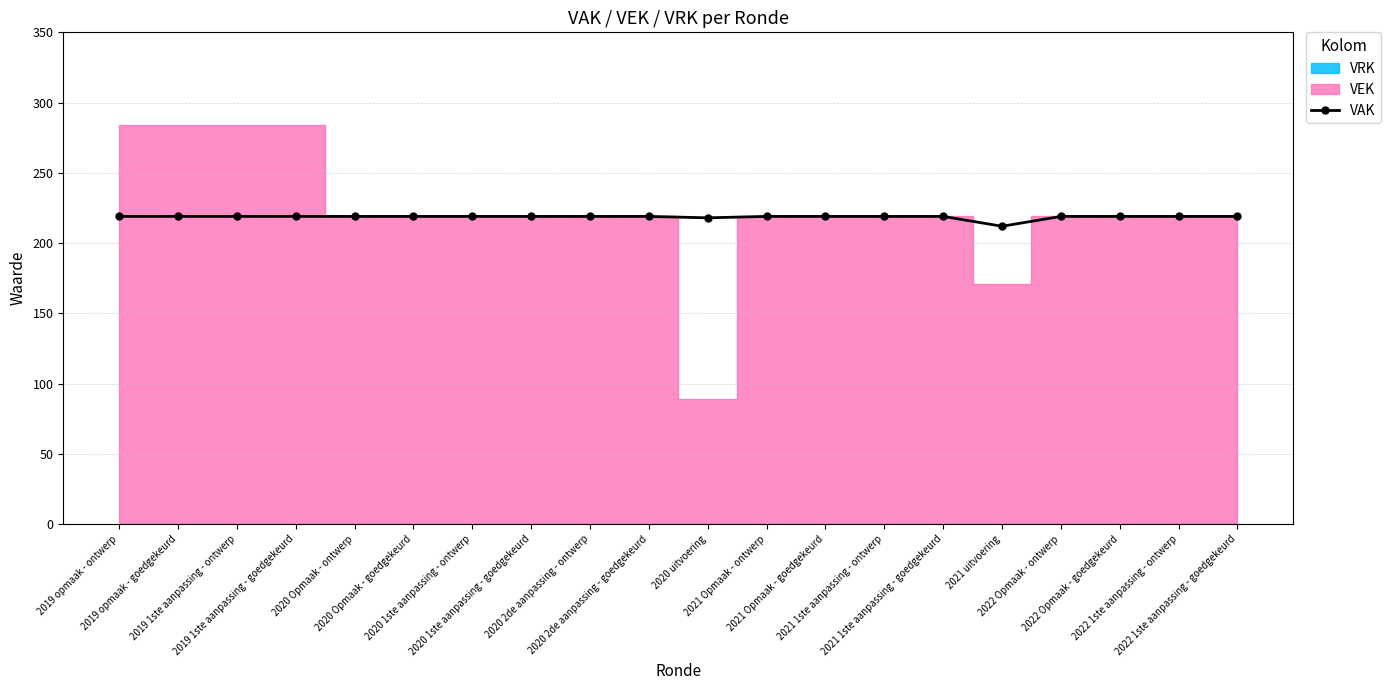

List the labels in order of value, smallest first.

2021 uitvoering, 2020 uitvoering, 2019 opmaak - ontwerp, 2019 opmaak - goedgekeurd, 2019 1ste aanpassing - ontwerp, 2019 1ste aanpassing - goedgekeurd, 2020 Opmaak - ontwerp, 2020 Opmaak - goedgekeurd, 2020 1ste aanpassing - ontwerp, 2020 1ste aanpassing - goedgekeurd, 2020 2de aanpassing - ontwerp, 2020 2de aanpassing - goedgekeurd, 2021 Opmaak - ontwerp, 2021 Opmaak - goedgekeurd, 2021 1ste aanpassing - ontwerp, 2021 1ste aanpassing - goedgekeurd, 2022 Opmaak - ontwerp, 2022 Opmaak - goedgekeurd, 2022 1ste aanpassing - ontwerp, 2022 1ste aanpassing - goedgekeurd